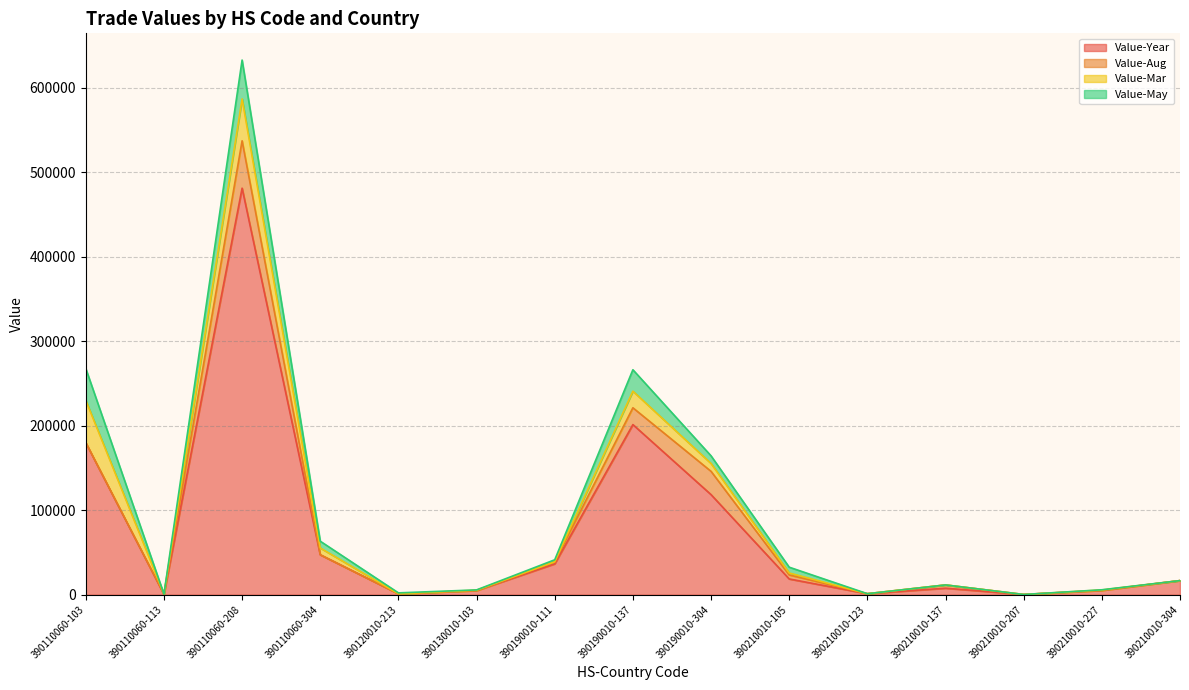

Which series has the largest range (max minus min)?

Value-Year